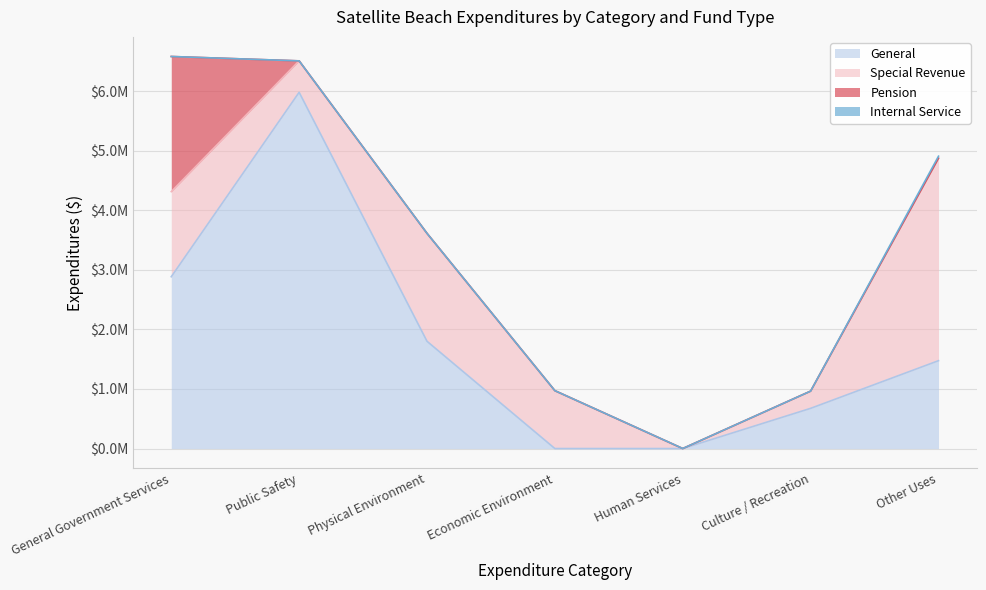

What is the label of the 5th point from the right?

Physical Environment